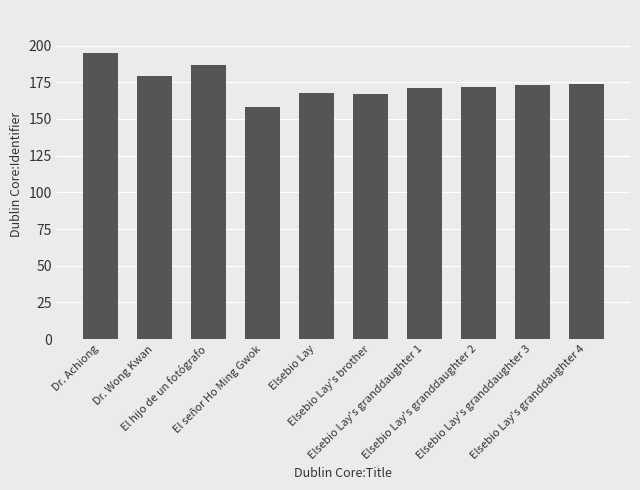

What is the average value?

174